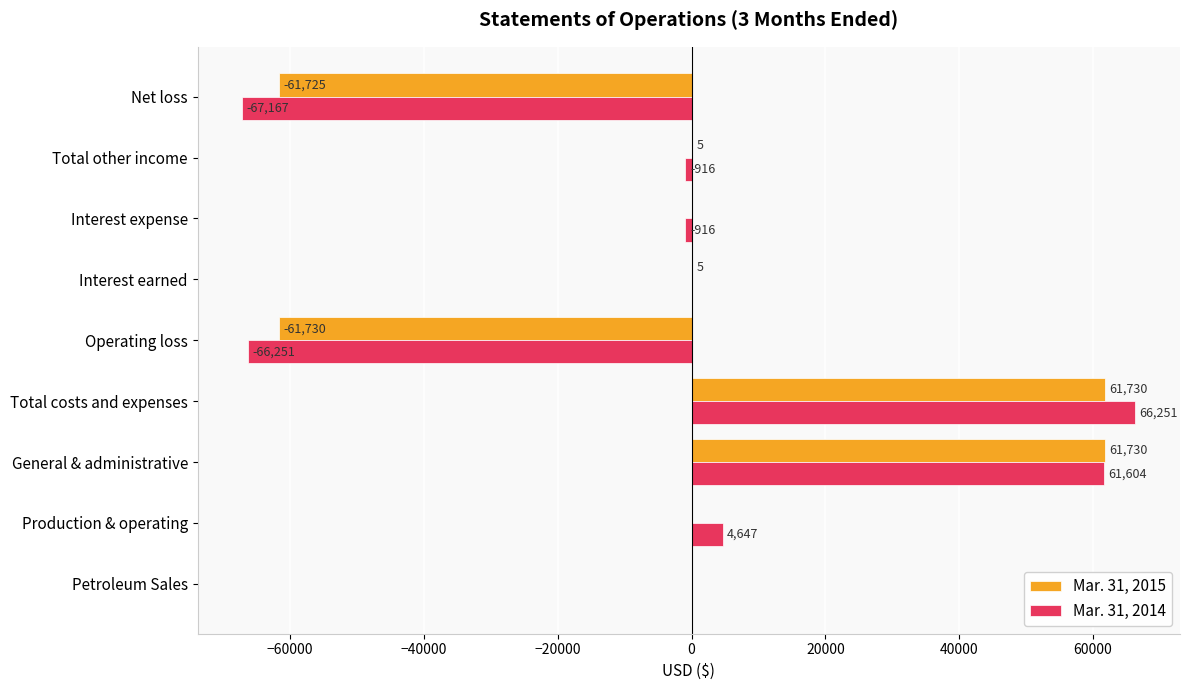

What is the total value across all series at Production & operating?

4647